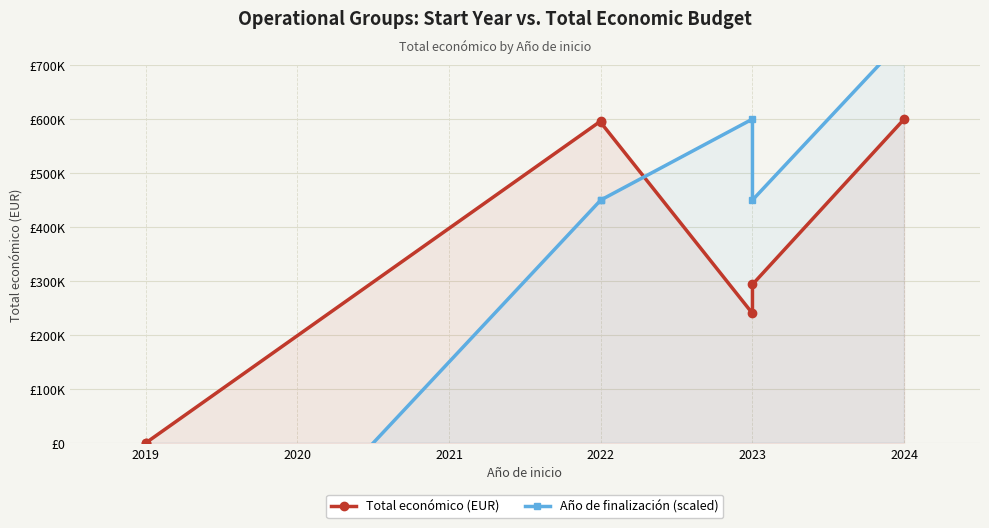

How many intersections are there between Año de finalización (scaled) and Total económico (EUR)?

1